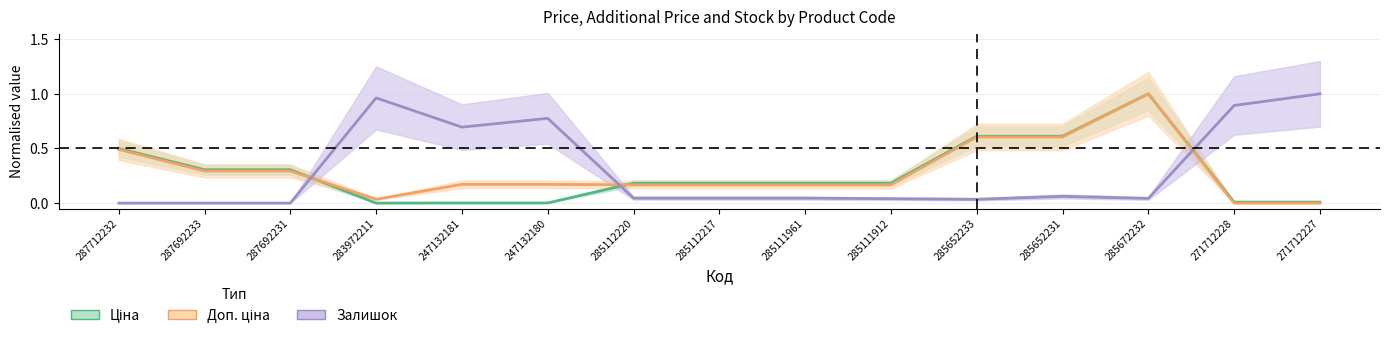

Between 283972211 and 285652233, which series saw the biggest shift?

Залишок